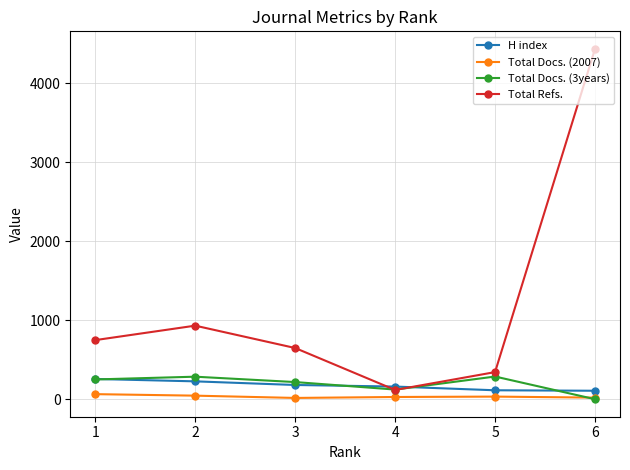

At which category is the sum across all series the highest?

6